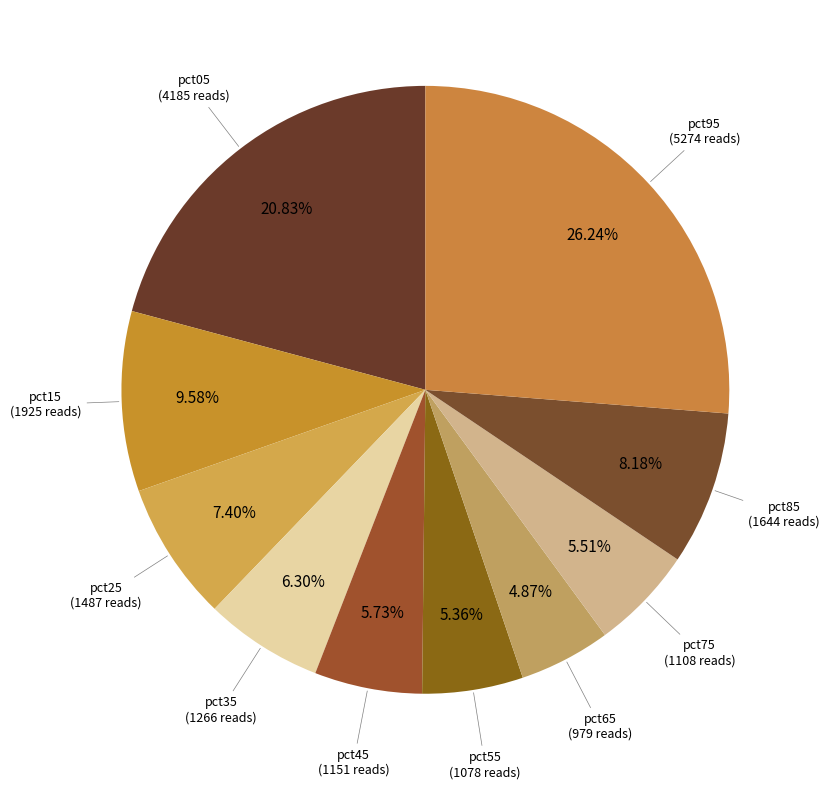

Count the number of slices in the pie.

10